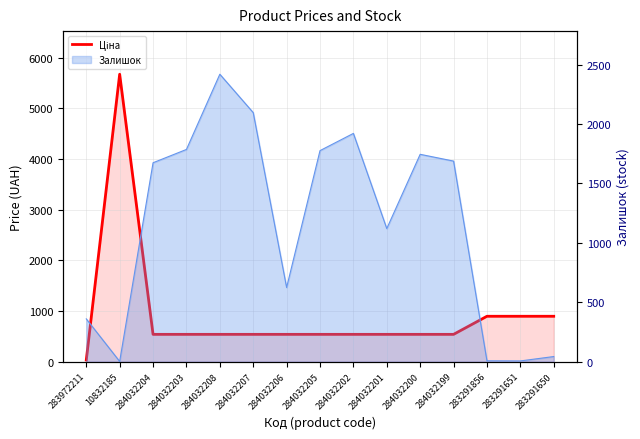

Rank the categories by value from highest to lowest.

10832185, 283291856, 283291651, 283291650, 284032204, 284032203, 284032208, 284032207, 284032206, 284032205, 284032202, 284032201, 284032200, 284032199, 283972211